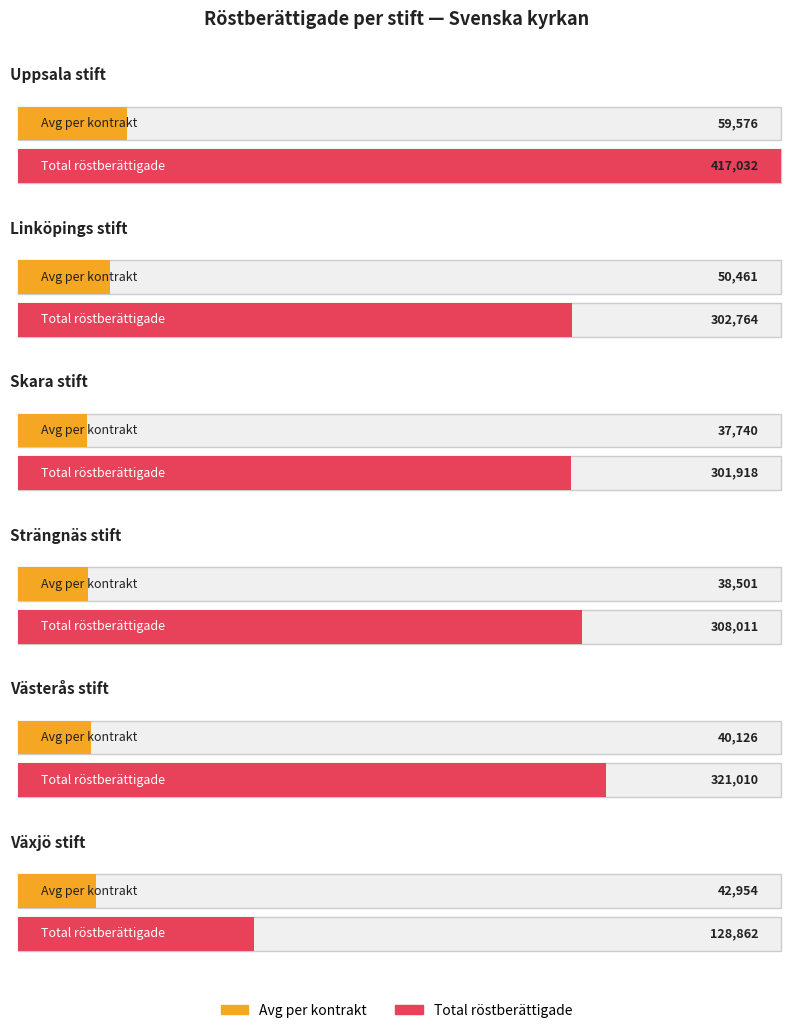

What are all the series names shown in the legend?

Avg per kontrakt, Total röstberättigade